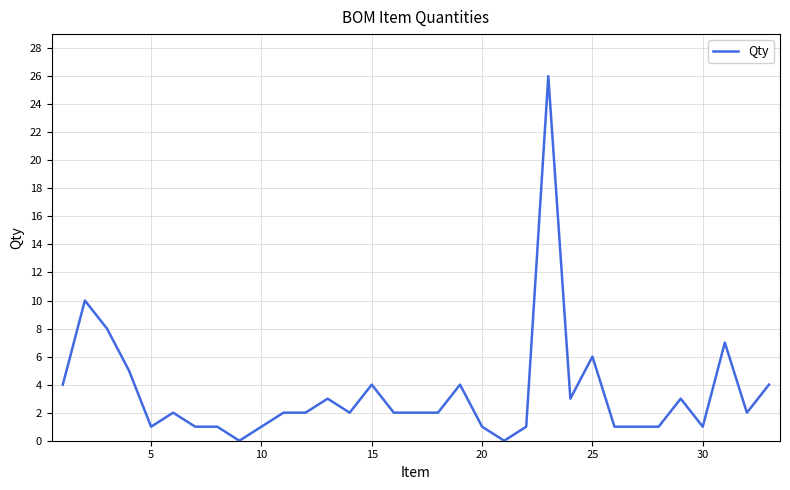

How many lines are shown in the chart?

1